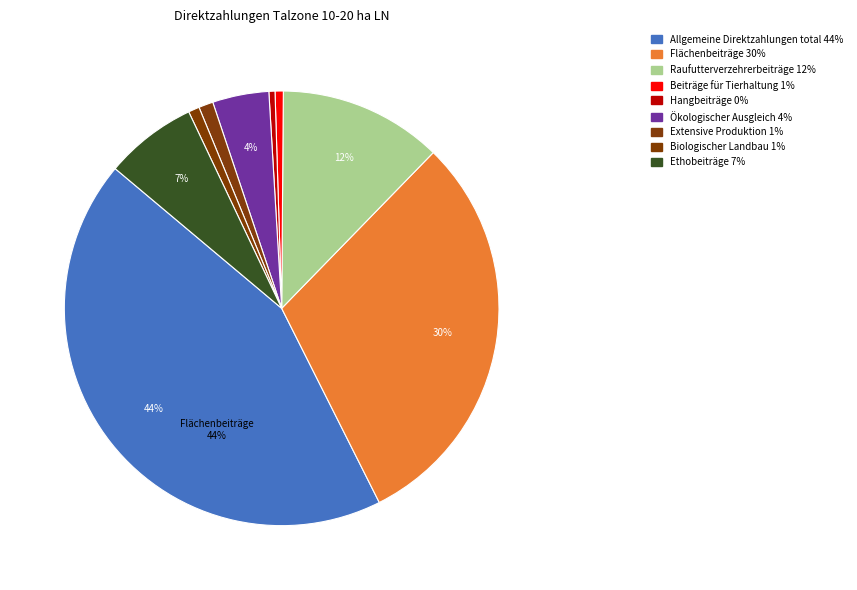

What percentage is the Beiträge für Tierhaltung slice, to the nearest percent?

1%